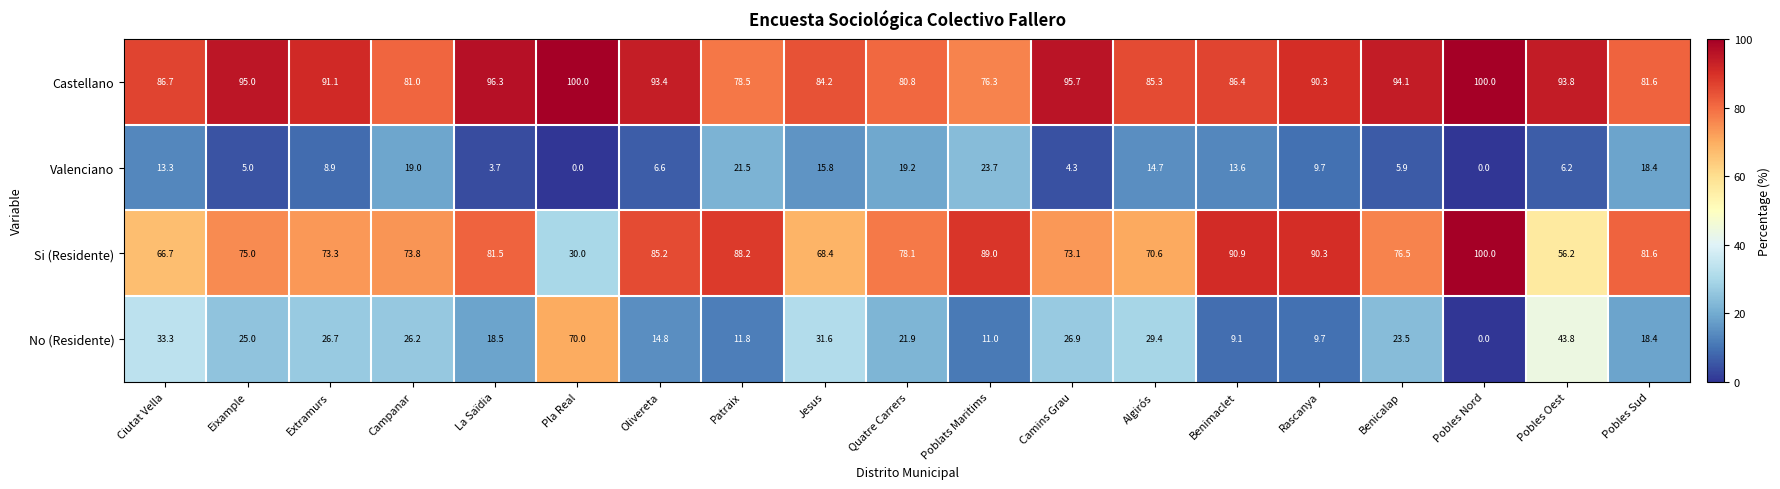

What is the average value of the Castellano series?

89.0